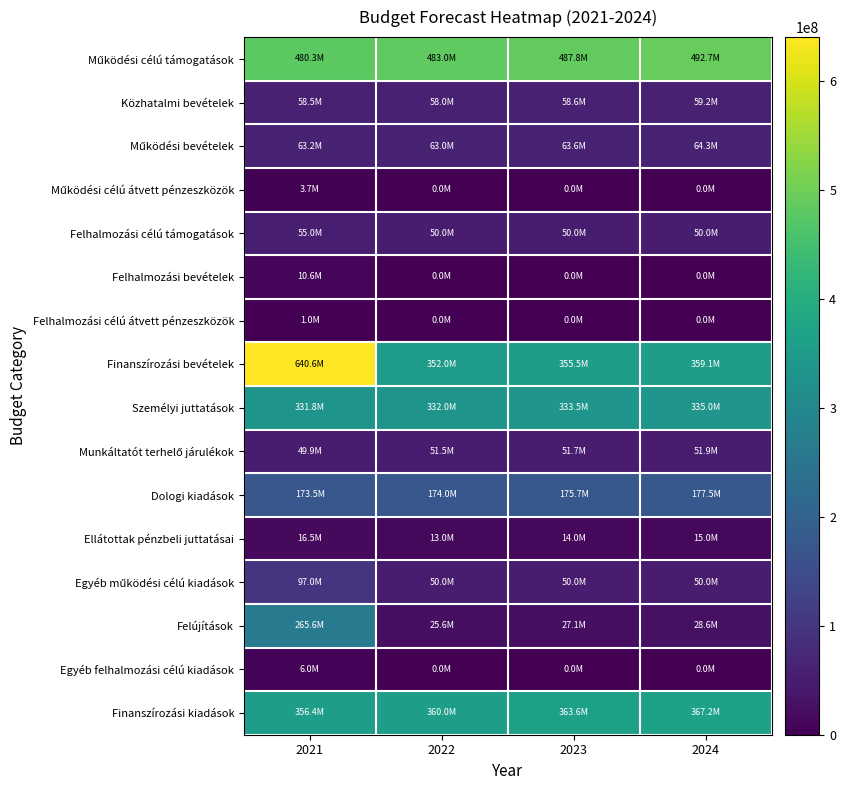

What is the total value across all series at 2021?

2609802048